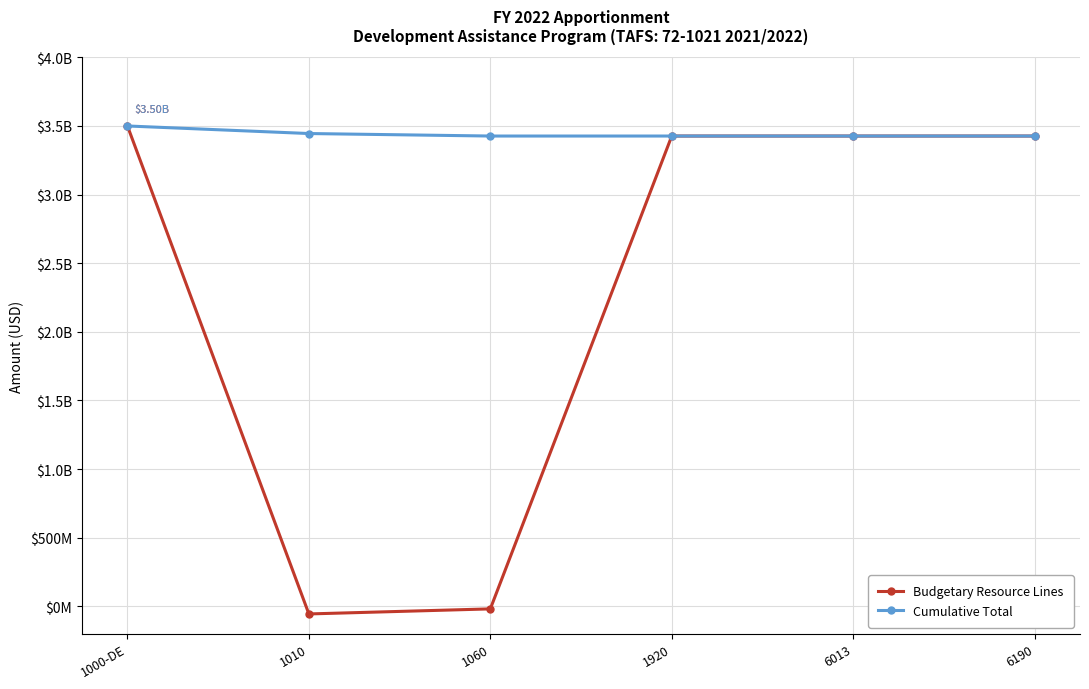

What is the label of the 1st point from the left?

1000-DE